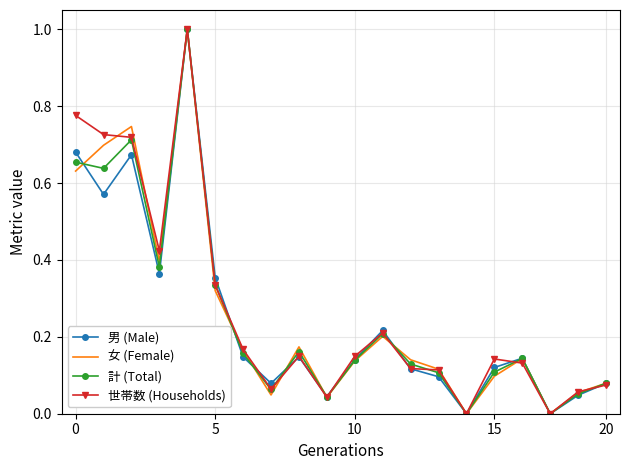

What is the maximum value shown in the chart?

1.0